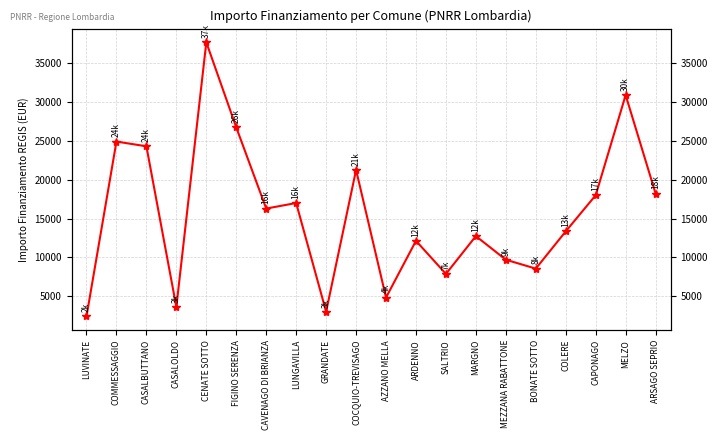

How many categories are shown in the chart?

20